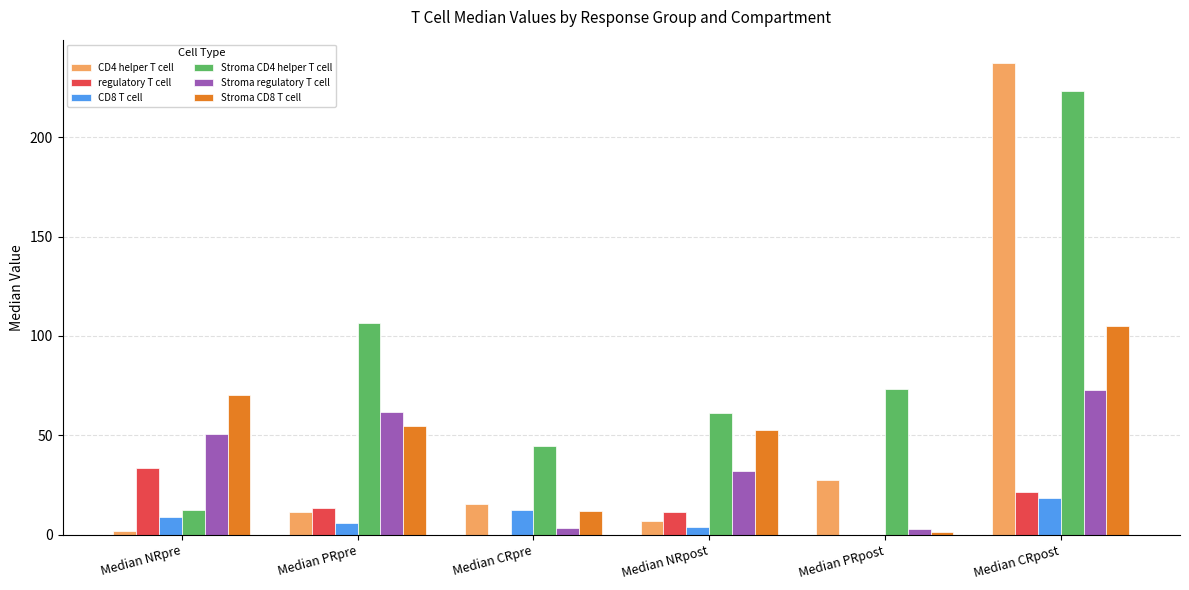

How many positive values does the CD8 T cell series have?

5